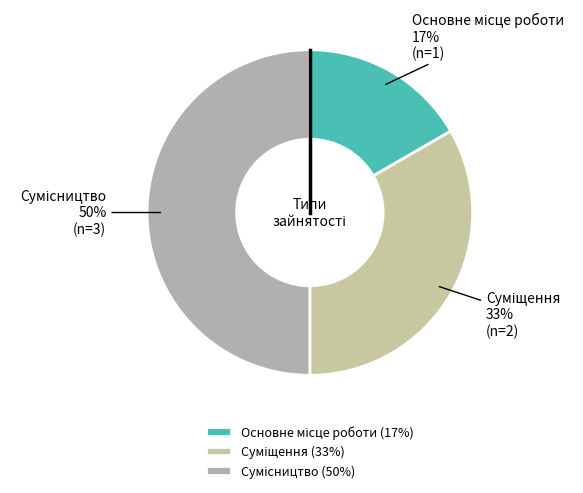

To the nearest percent, what is the average slice percentage?

33%